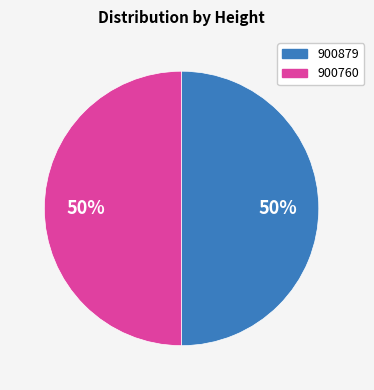

Approximately how many times larger is the value at 900879 compared to 900760?

1.0